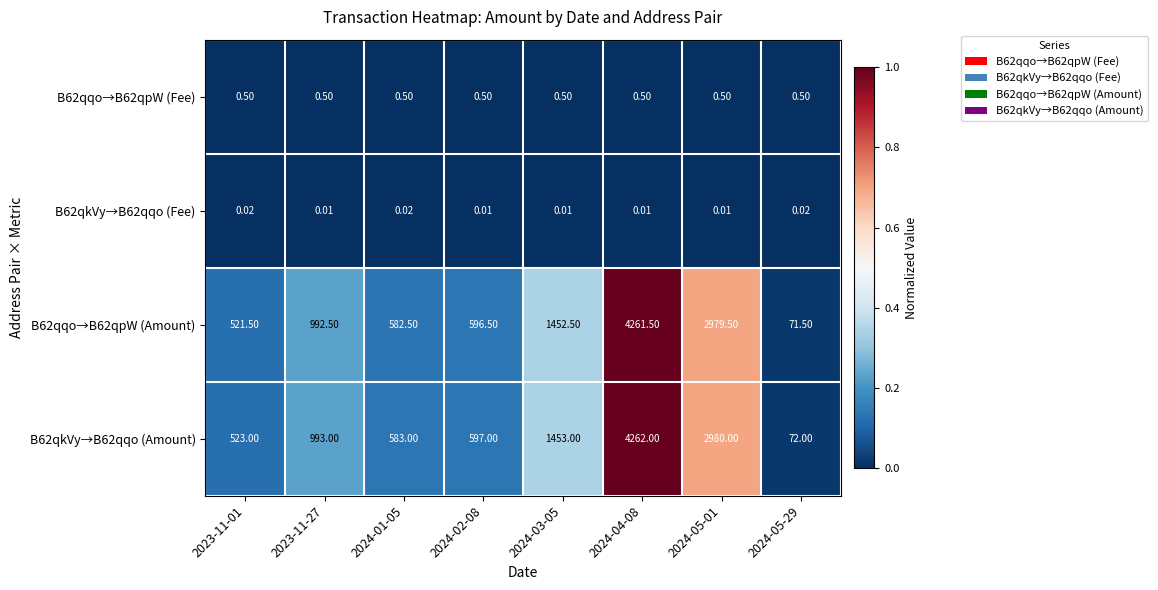

Is the value of B62qkVy→B62qqo (Amount) at 2024-02-08 greater than the value of B62qqo→B62qpW (Fee) at 2023-11-01?

Yes